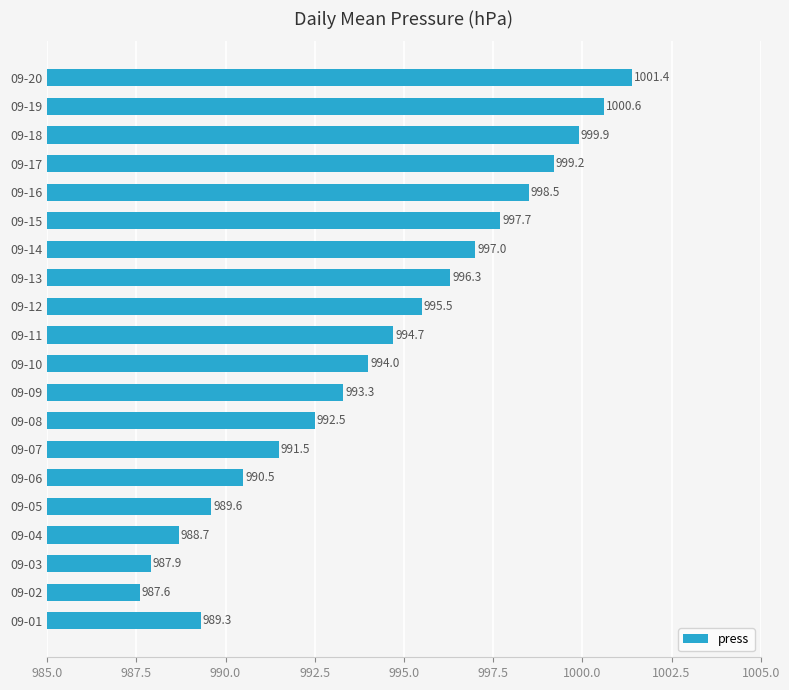

Rank the categories by value from lowest to highest.

09-02, 09-03, 09-04, 09-01, 09-05, 09-06, 09-07, 09-08, 09-09, 09-10, 09-11, 09-12, 09-13, 09-14, 09-15, 09-16, 09-17, 09-18, 09-19, 09-20